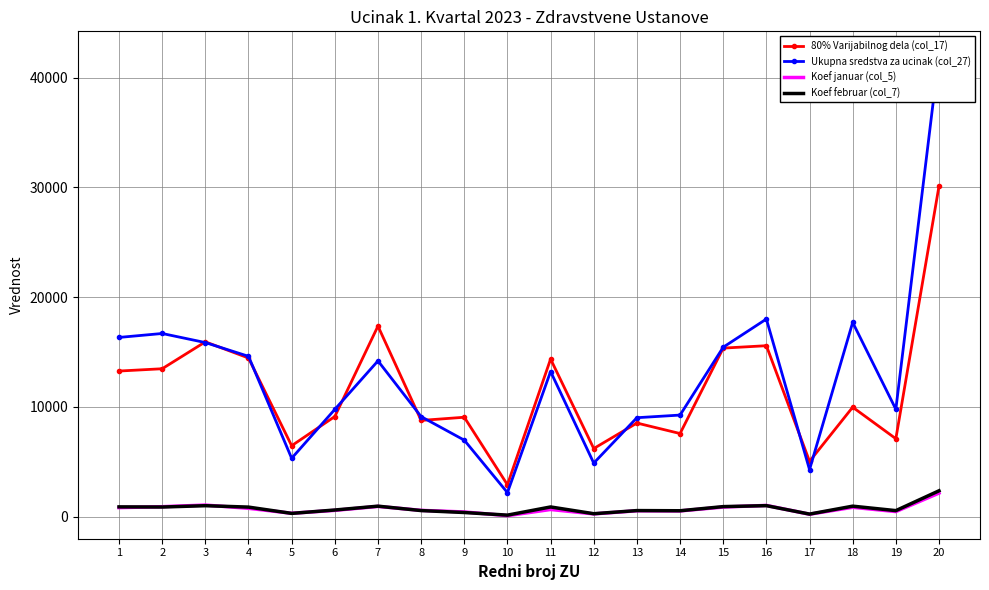

What is the total value across all series at 7?

33451.4